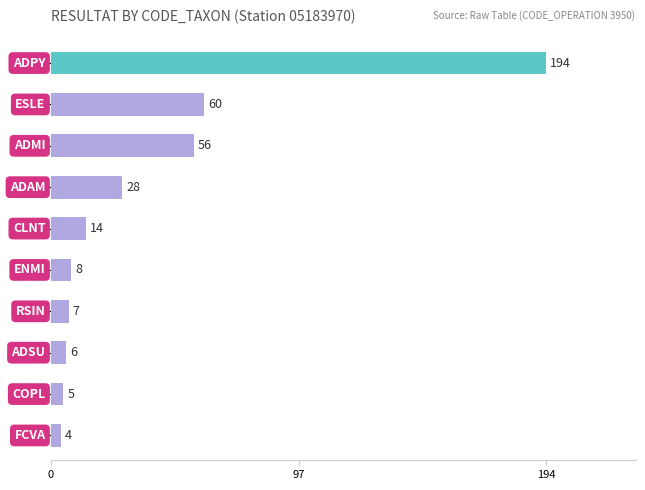

What is the greatest value displayed?

194